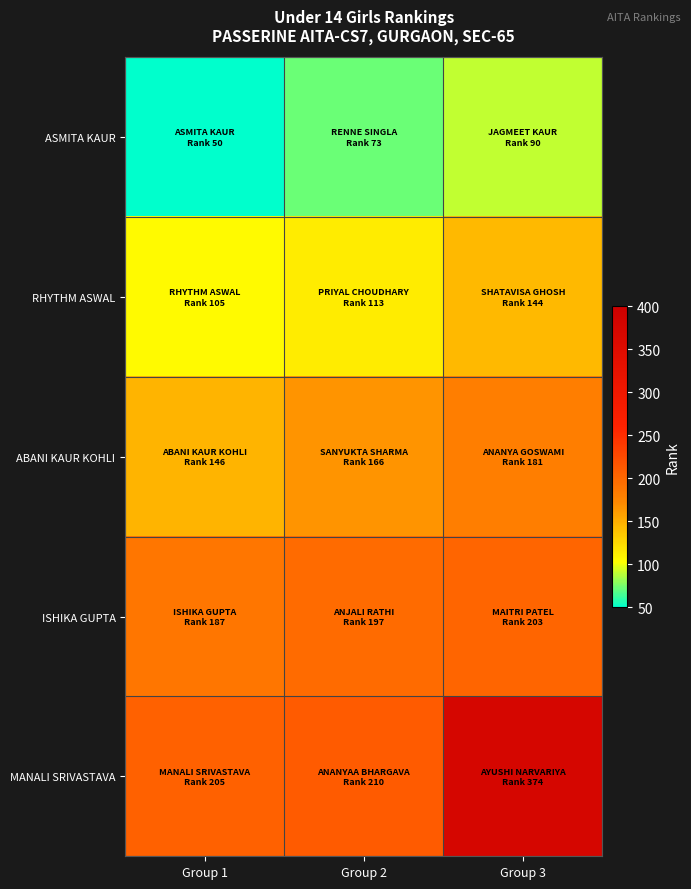

At which category is the sum across all series the highest?

Group 3